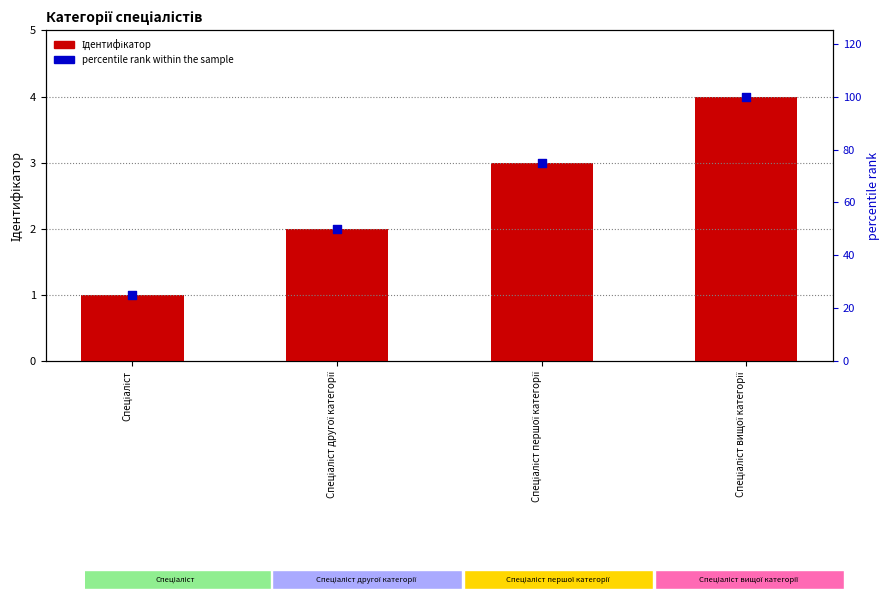

Is the value of Ідентифікатор at Спеціаліст першої категорії greater than the value of percentile rank within the sample at Спеціаліст другої категорії?

No